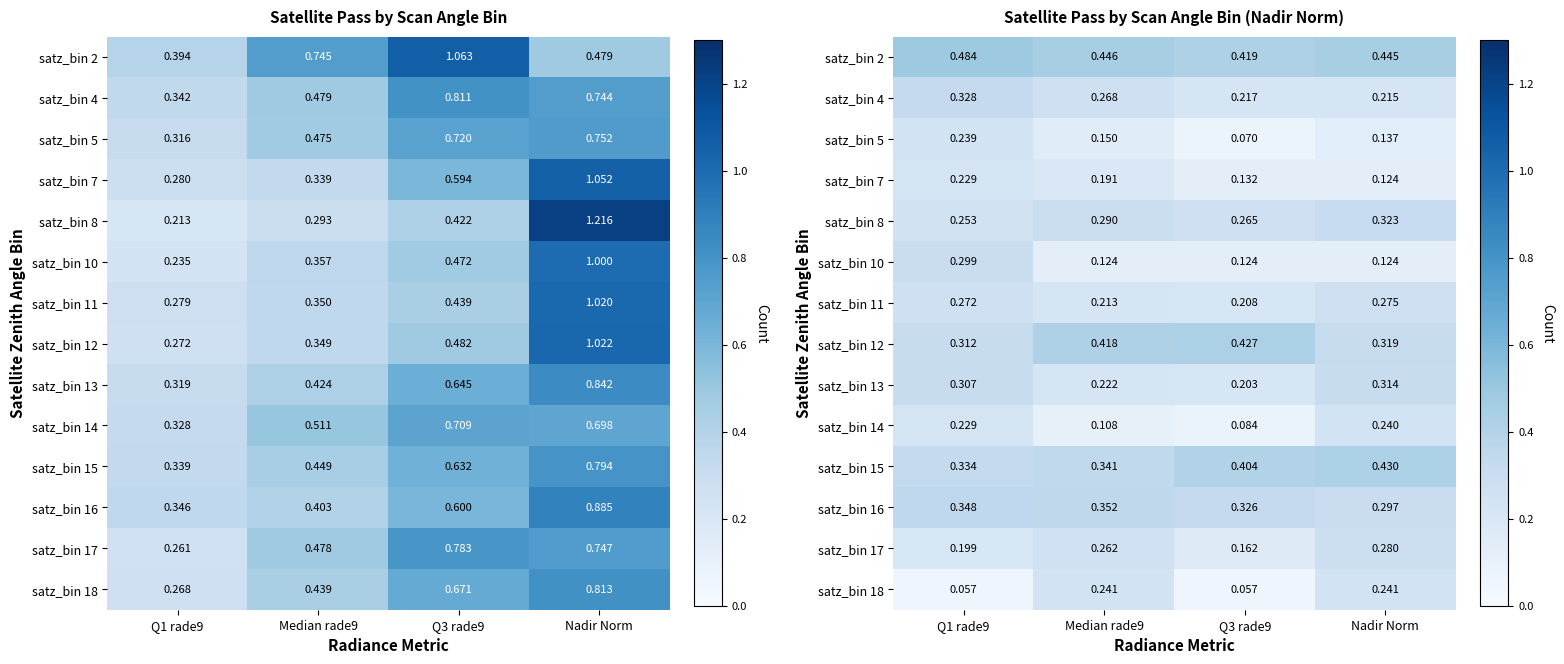

Rank the series at Q3 rade9 from highest to lowest value.

satz_bin 12, satz_bin 2, satz_bin 15, satz_bin 16, satz_bin 8, satz_bin 4, satz_bin 11, satz_bin 13, satz_bin 17, satz_bin 7, satz_bin 10, satz_bin 14, satz_bin 5, satz_bin 18